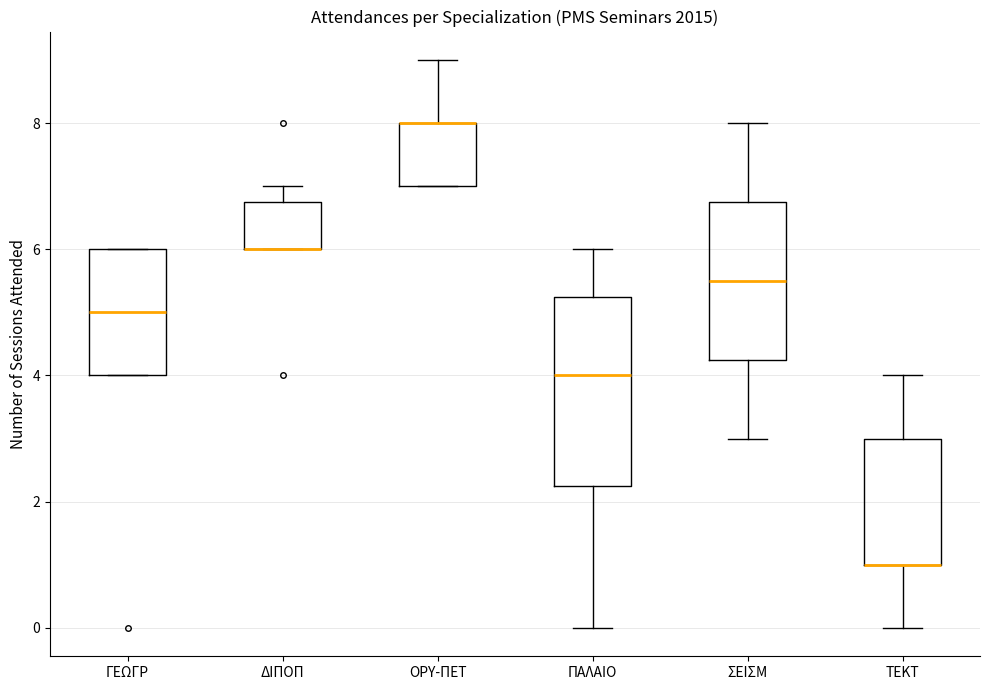

Comparing the boxes themselves (not the whiskers), which one is the tallest?

ΠΑΛΑΙΟ